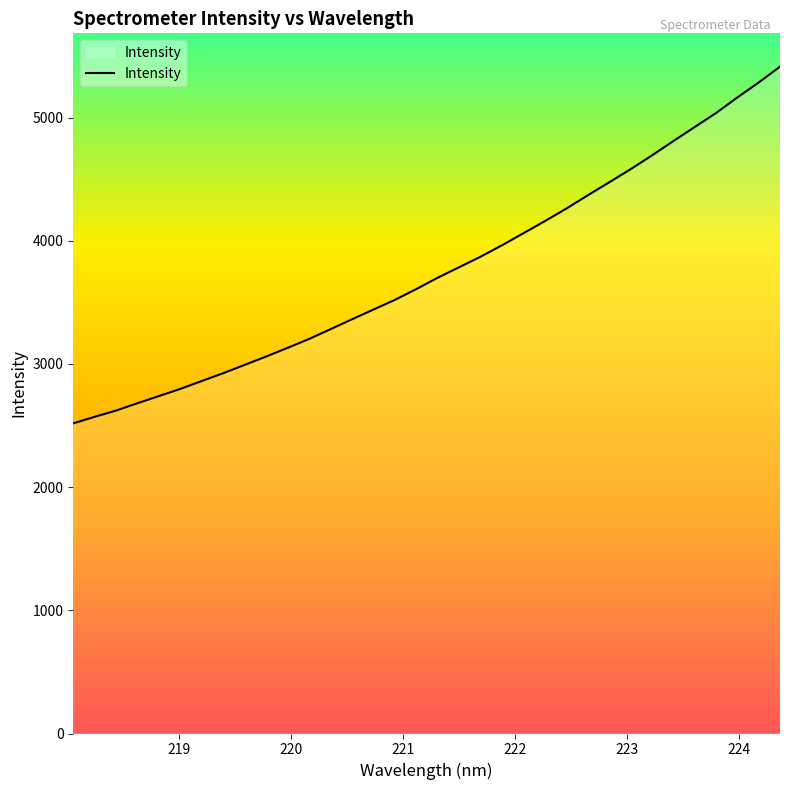

What is the smallest value displayed?

2517.7